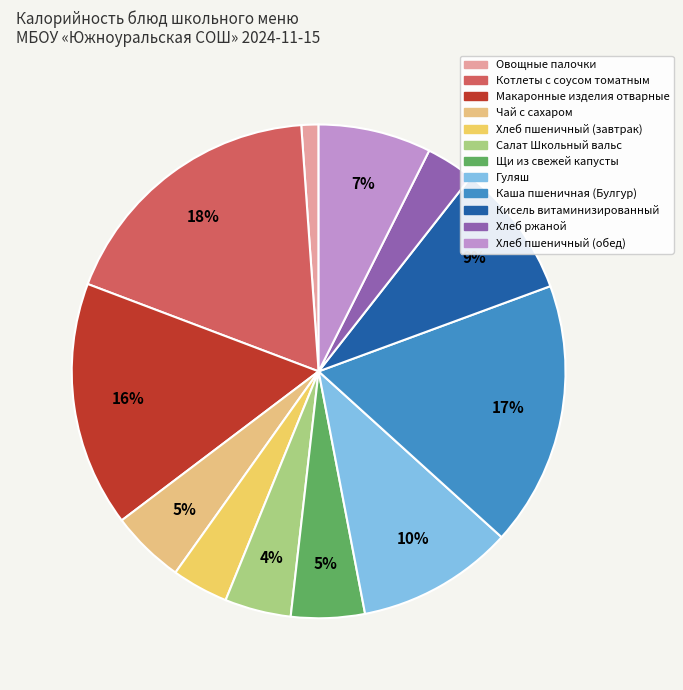

Between Хлеб пшеничный (завтрак) and Овощные палочки, which is larger?

Хлеб пшеничный (завтрак)